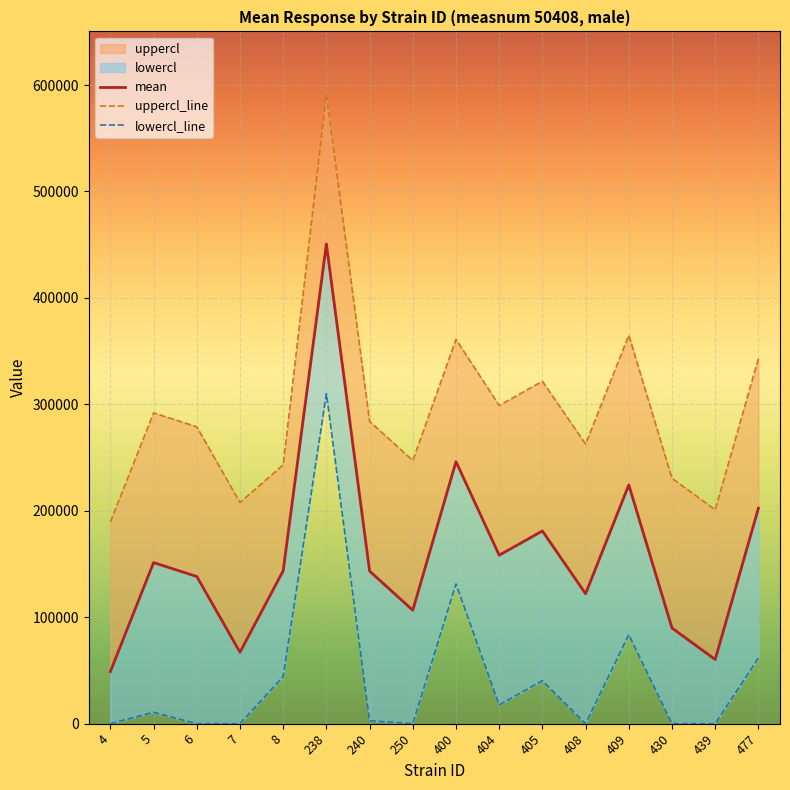

True or false: uppercl_line and mean intersect in this chart.

False